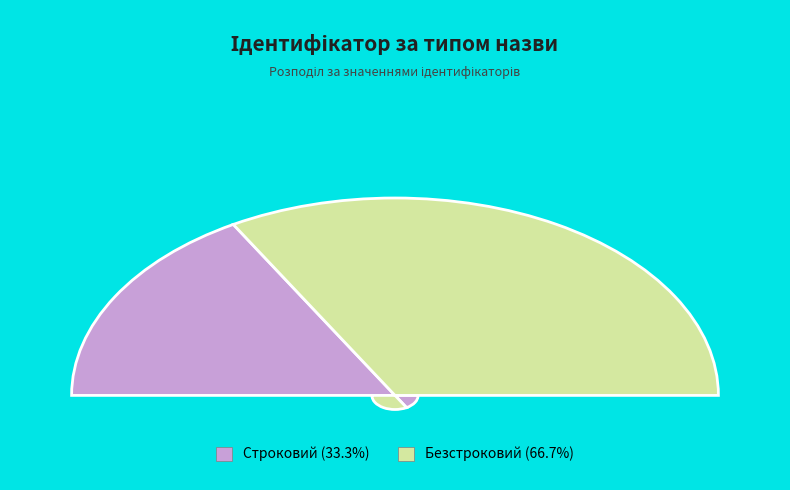

Does Строковий account for over 50% of the chart?

No